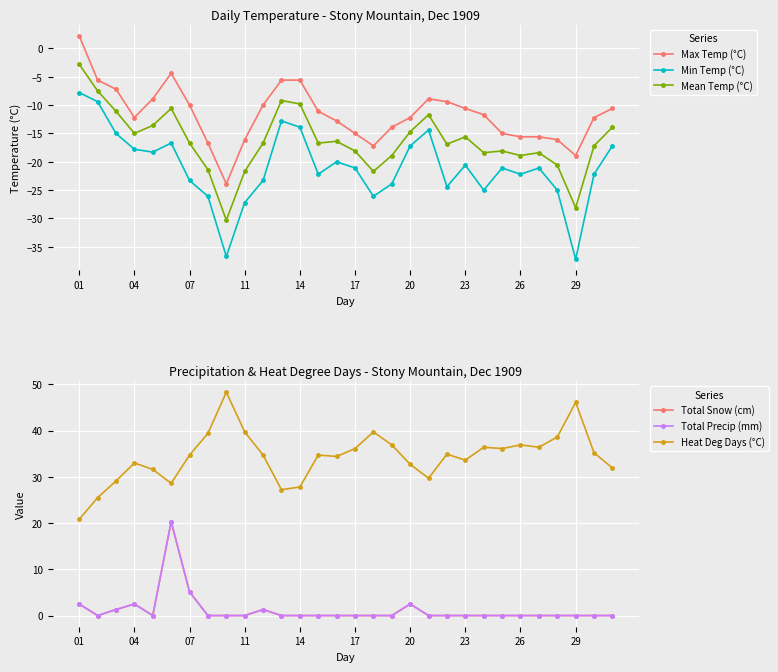

True or false: Min Temp (°C) and Mean Temp (°C) intersect in this chart.

False